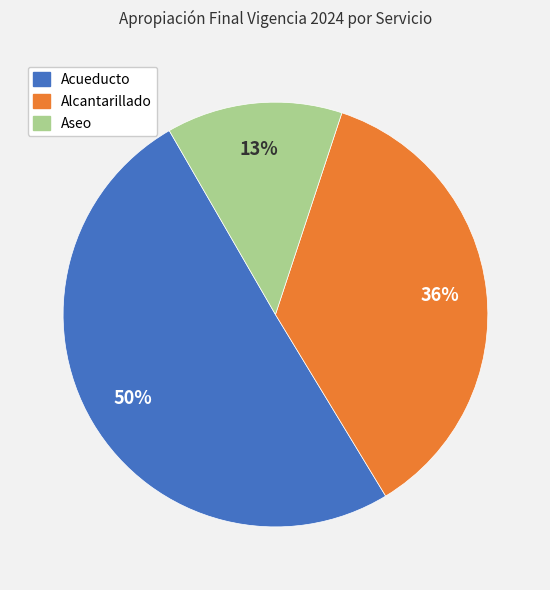

What percentage is the Alcantarillado slice, to the nearest percent?

36%